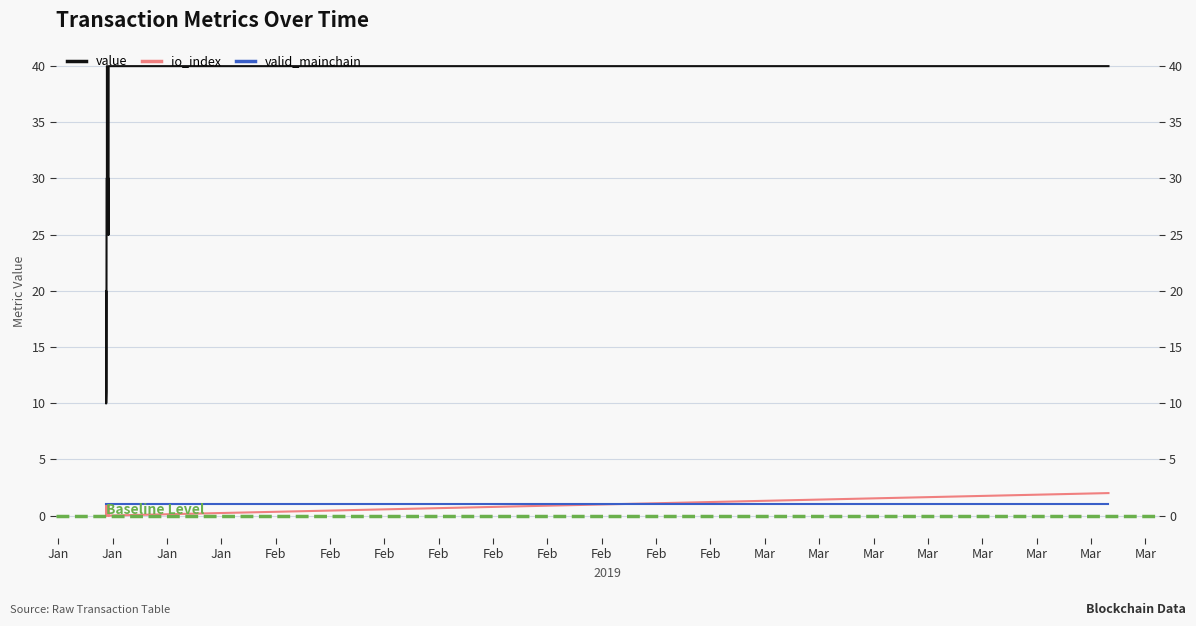

Is the value of value at Mar greater than the value of io_index at Feb?

Yes